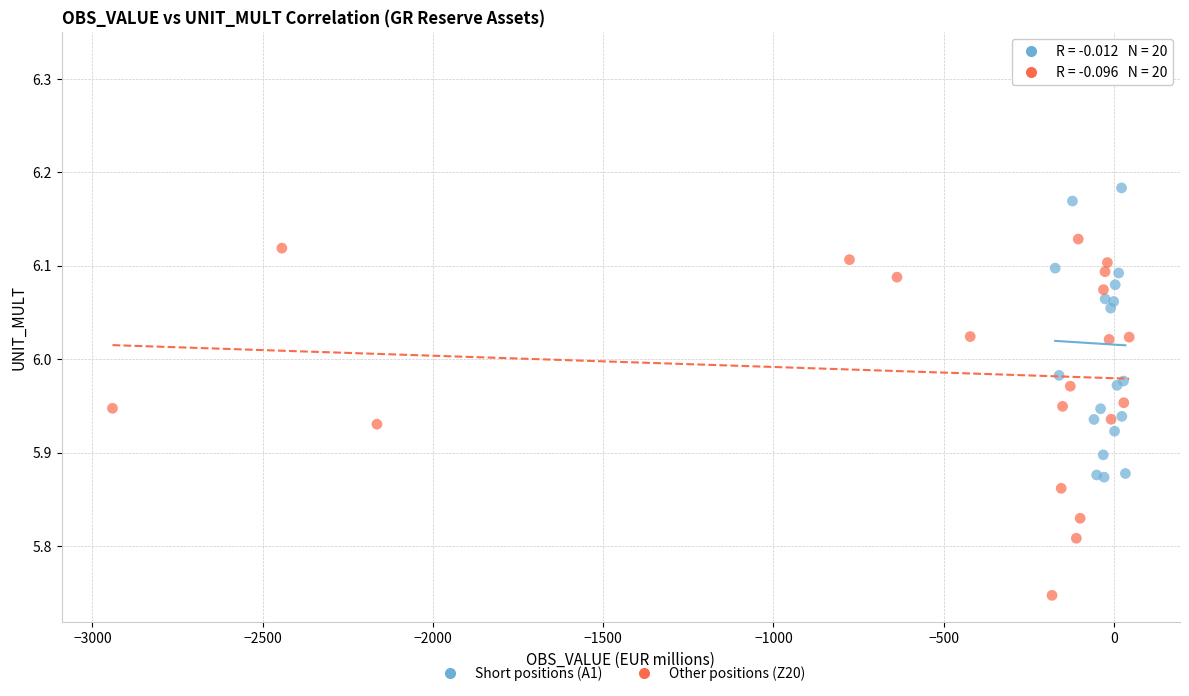

Which series contains the highest Y value?

Short positions (A1)